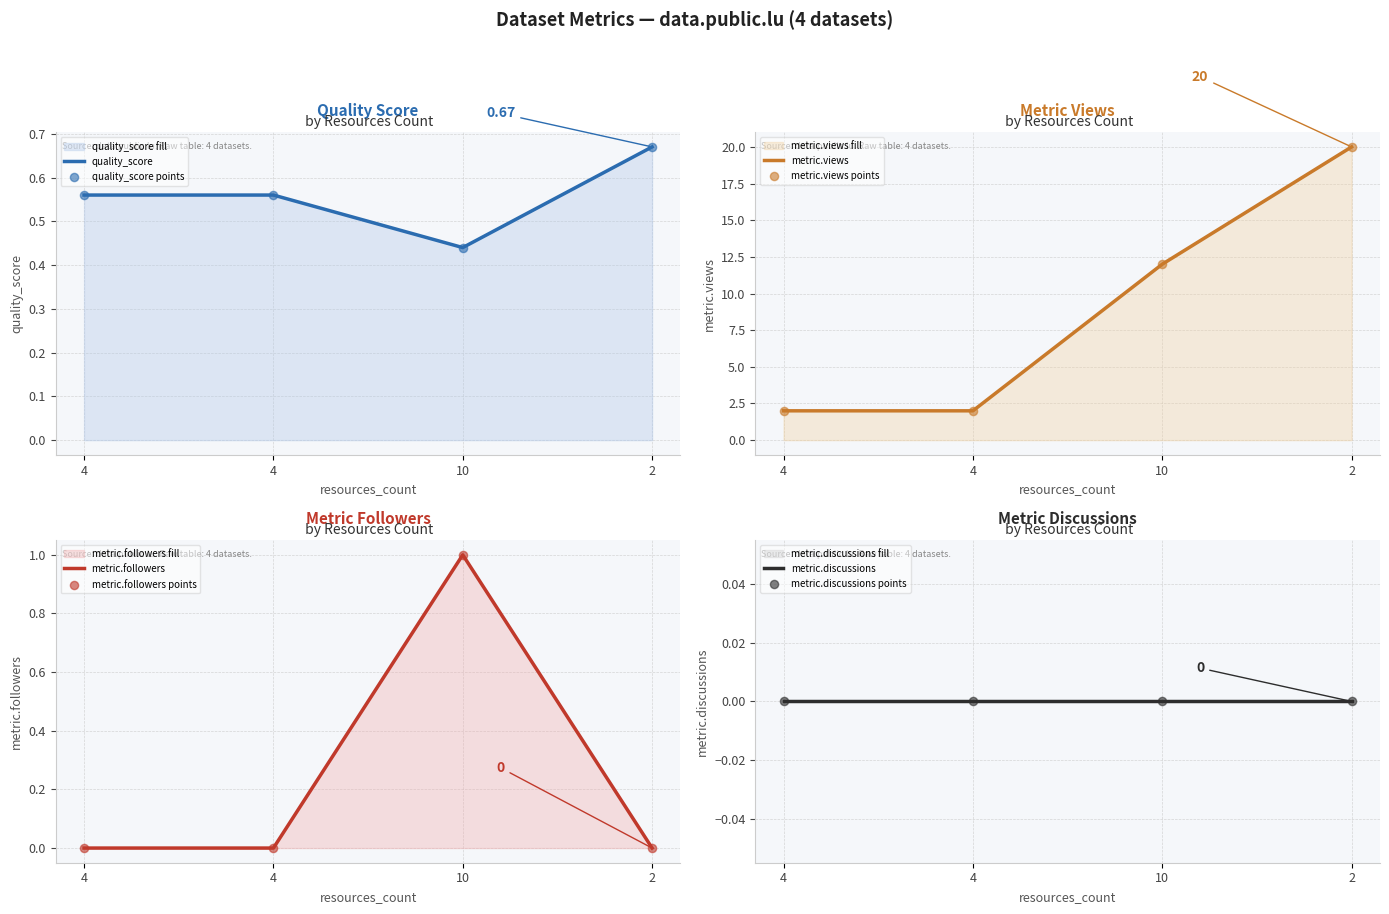

How many values in the metric.views series are below 12?

2